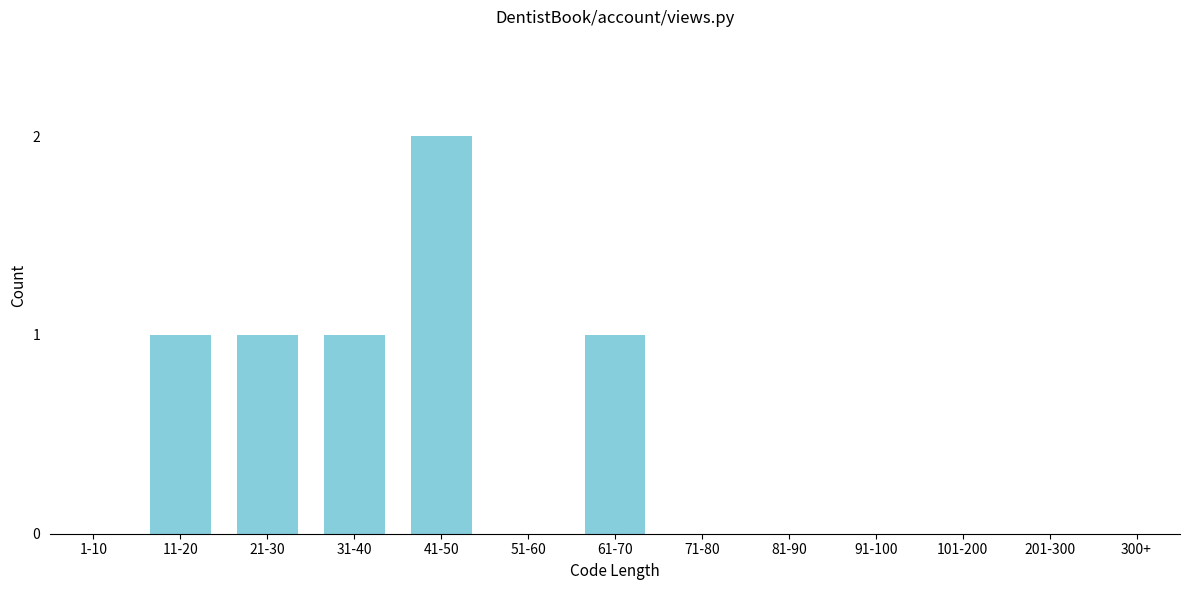

Reading left to right, extract all data points from this chart.

1-10=0	11-20=1	21-30=1	31-40=1	41-50=2	51-60=0	61-70=1	71-80=0	81-90=0	91-100=0	101-200=0	201-300=0	300+=0